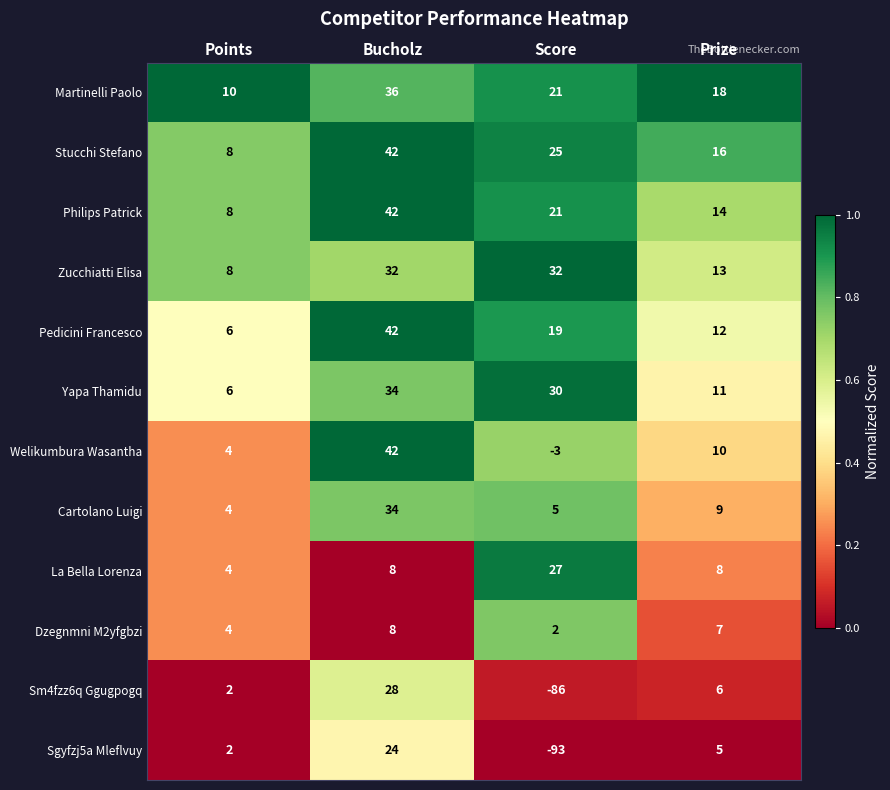

What is the difference between the maximum and minimum values in the La Bella Lorenza series?

23